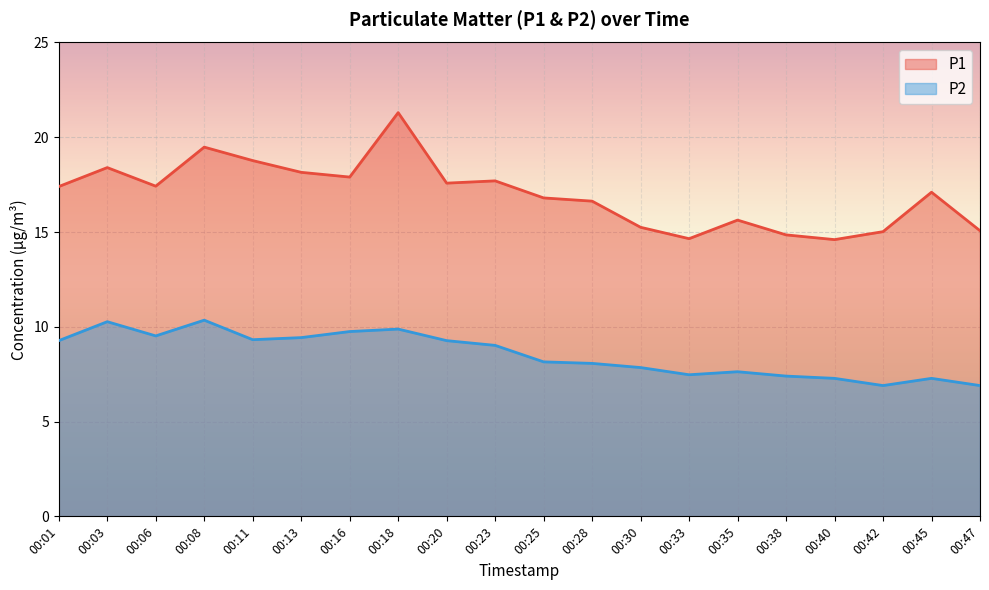

Is the value of P2 at 00:13 greater than the value of P1 at 00:33?

No